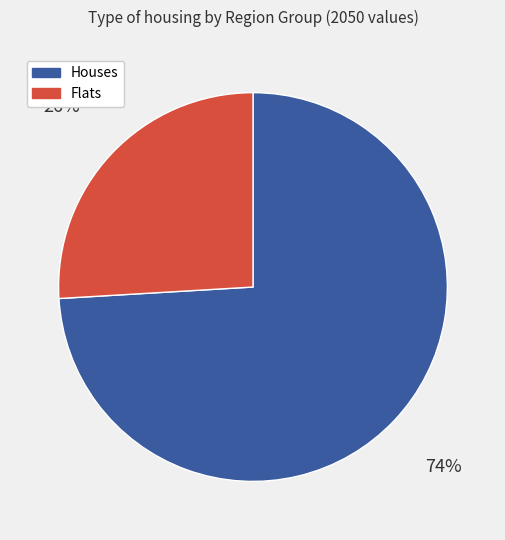

Is there a majority slice in this chart?

Yes